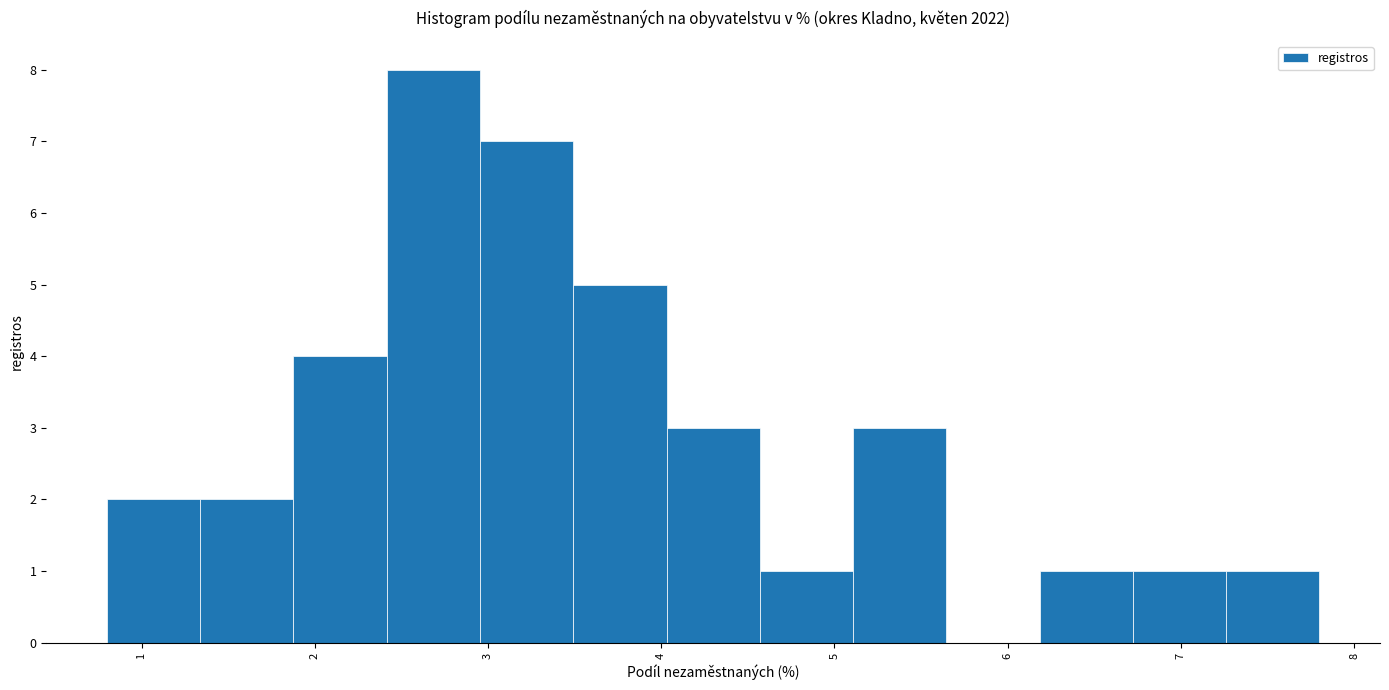

Reading left to right, list every bar in this chart as the range it spans on the x-axis followed by its height. Neither the bar edges nor the heights are printed on the chart, so give them approximately, as read against the axes.

0.8 to 1.3: 2
1.3 to 1.9: 2
1.9 to 2.4: 4
2.4 to 3.0: 8
3.0 to 3.5: 7
3.5 to 4.0: 5
4.0 to 4.6: 3
4.6 to 5.1: 1
5.1 to 5.6: 3
5.6 to 6.2: 0
6.2 to 6.7: 1
6.7 to 7.3: 1
7.3 to 7.8: 1